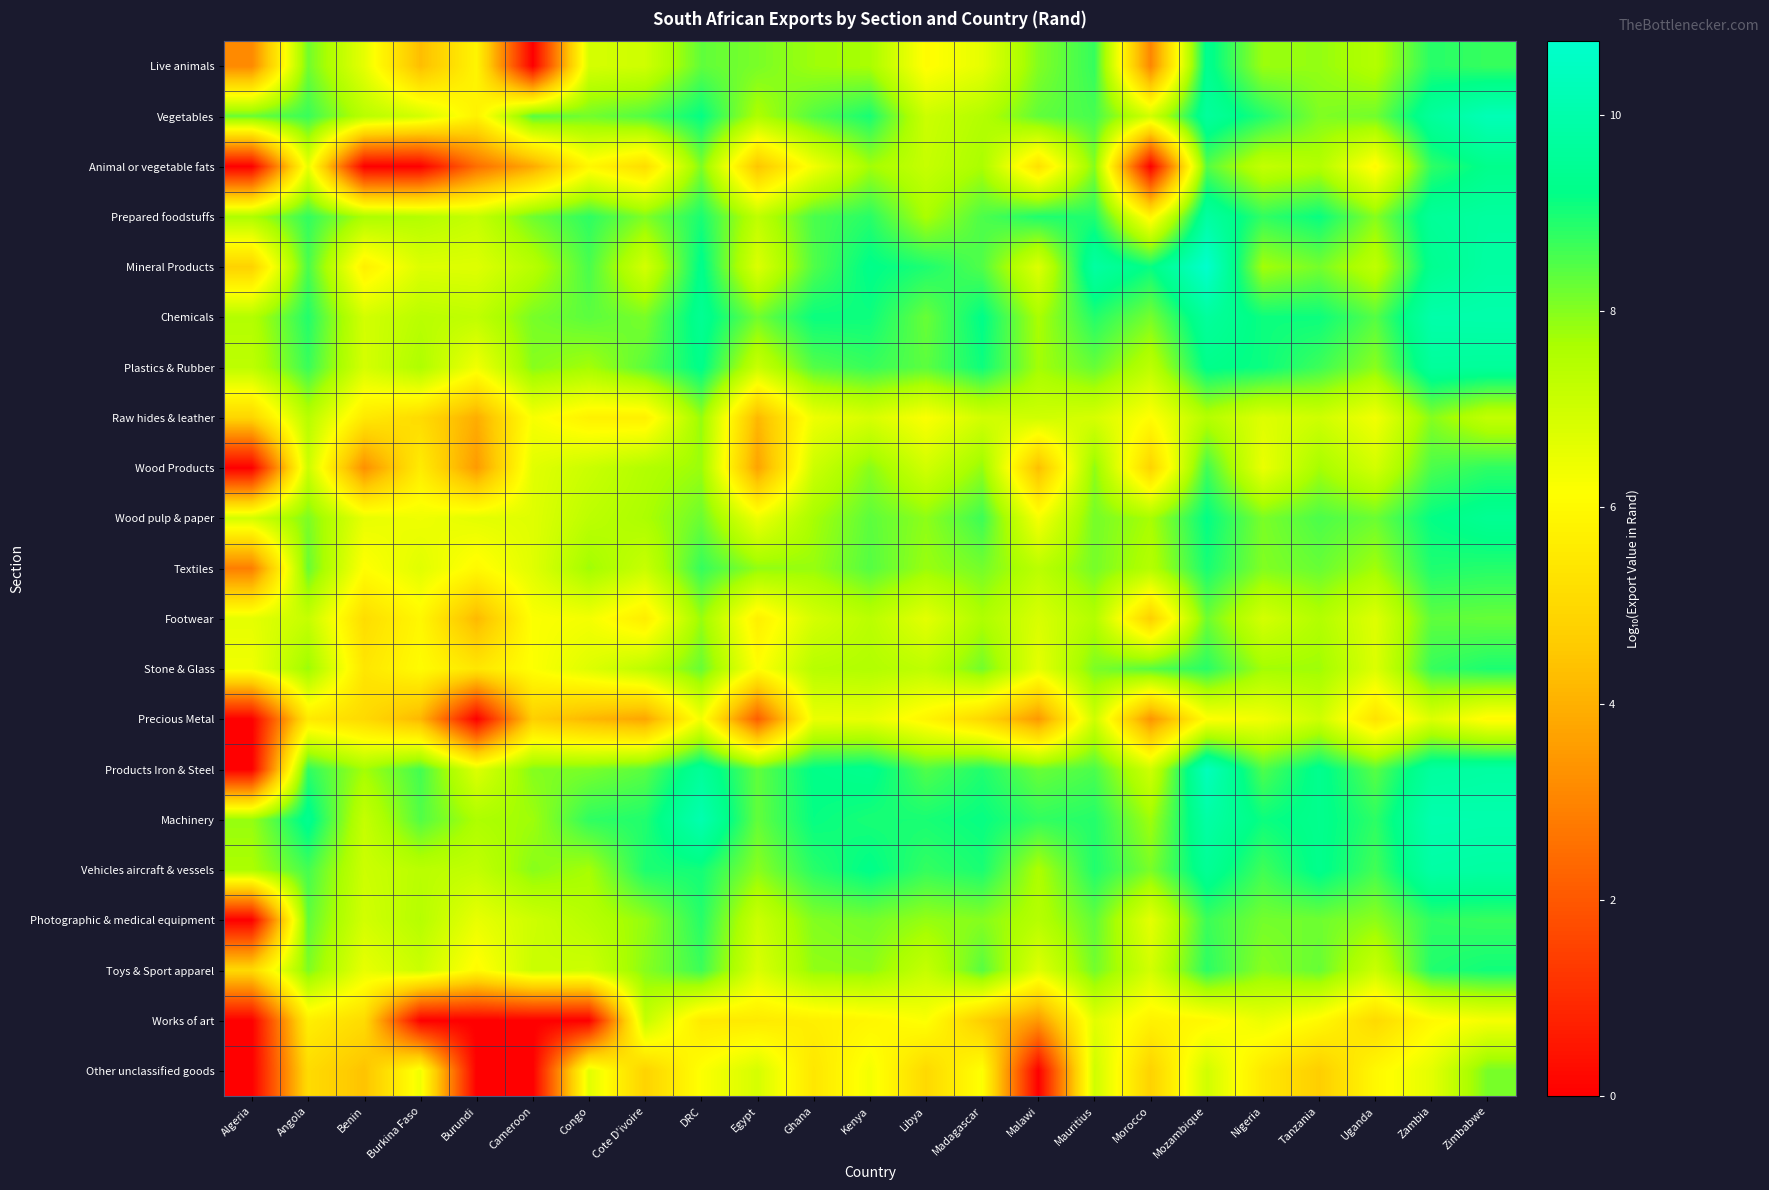

At Uganda, list the series in order from largest to smallest.

Machinery, Vehicles aircraft & vessels, Chemicals, Products Iron & Steel, Wood pulp & paper, Vegetables, Prepared foodstuffs, Plastics & Rubber, Photographic & medical equipment, Textiles, Live animals, Mineral Products, Toys & Sport apparel, Wood Products, Stone & Glass, Footwear, Raw hides & leather, Animal or vegetable fats, Other unclassified goods, Precious Metal, Works of art